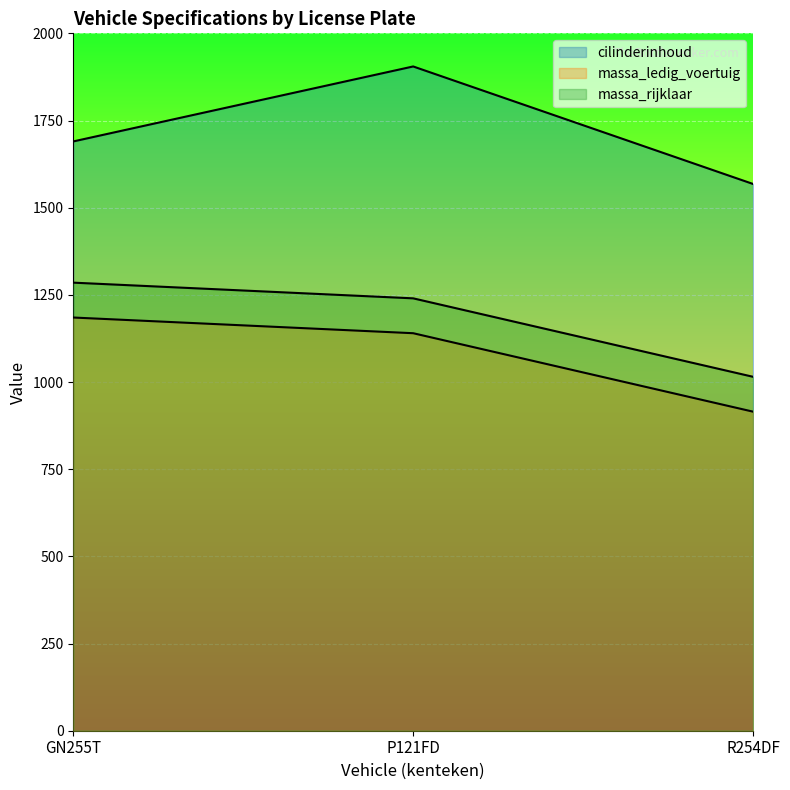

What is the difference between the highest and lowest values at GN255T?

505